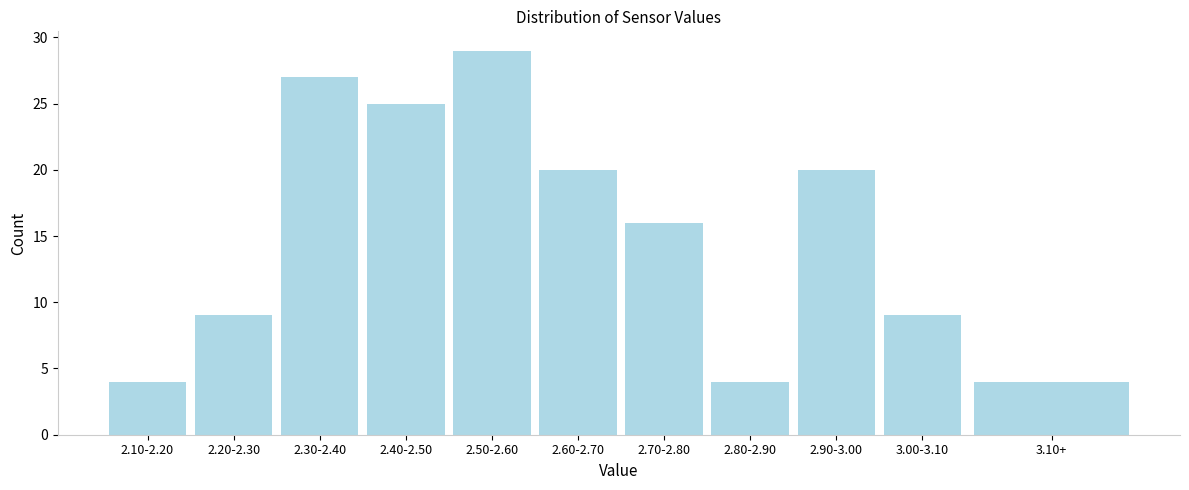

Reading left to right, extract all data points from this chart.

2.10-2.20=4	2.20-2.30=9	2.30-2.40=27	2.40-2.50=25	2.50-2.60=29	2.60-2.70=20	2.70-2.80=16	2.80-2.90=4	2.90-3.00=20	3.00-3.10=9	3.10+=4